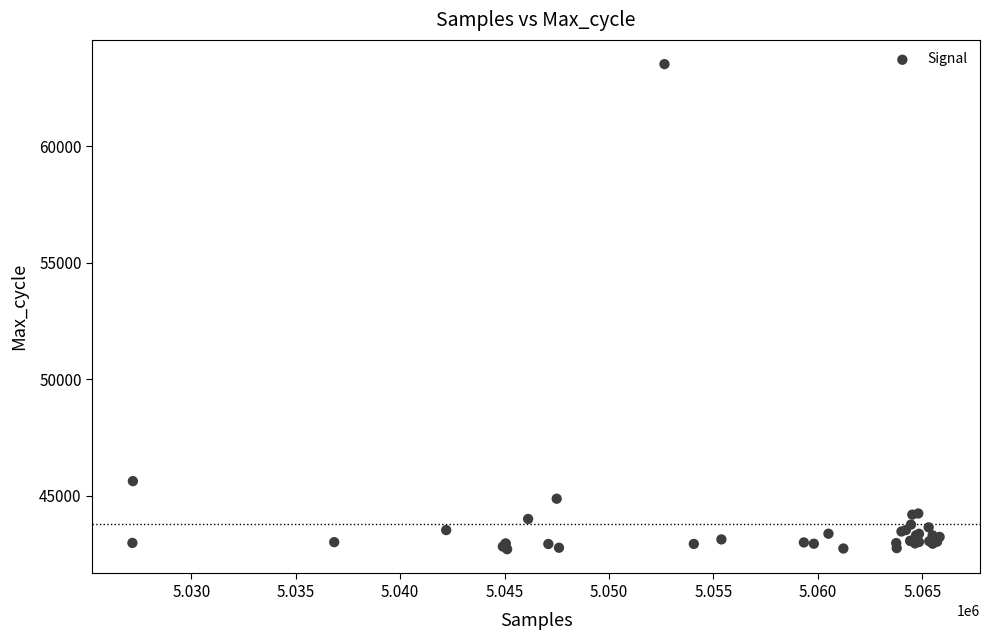

What Y value in the scatter plot is closest to 53114?

45634